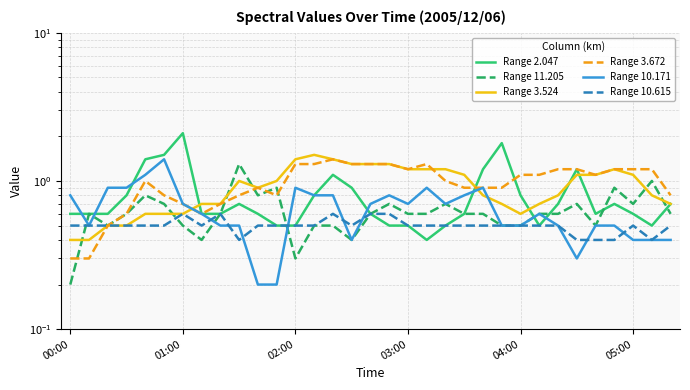

True or false: Range 3.672 has a value of 1.8 at 17.

False